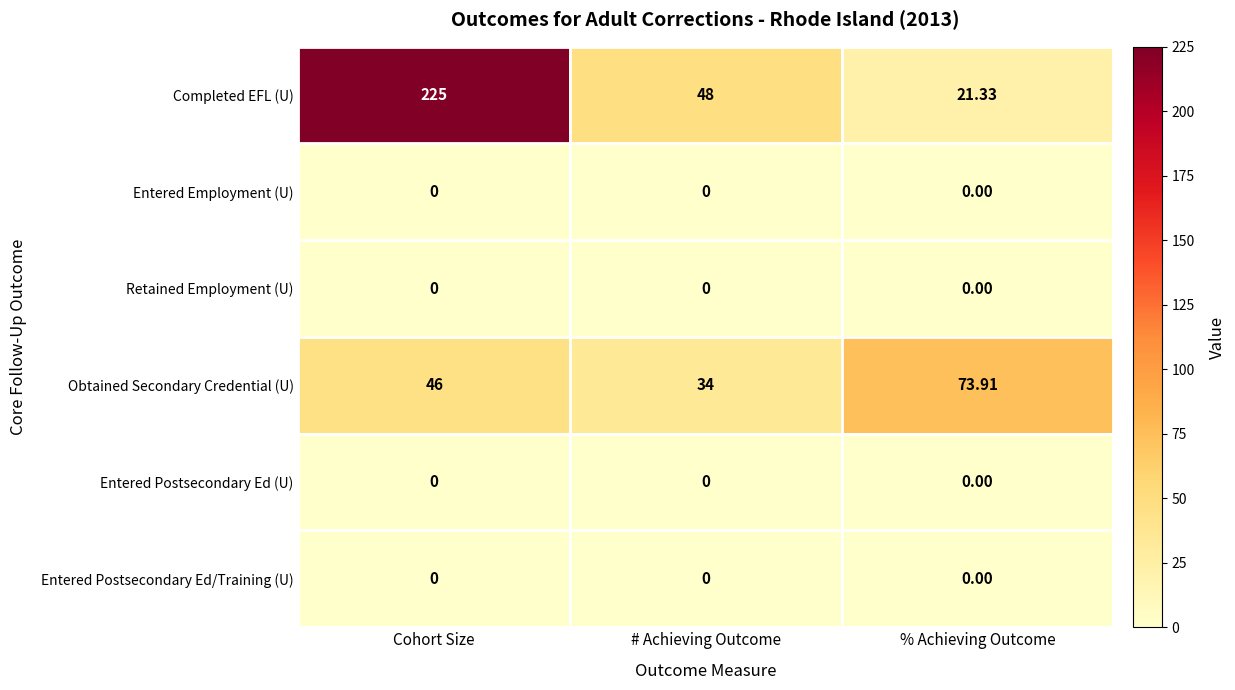

Which series has the largest total across all categories?

Completed EFL (U)